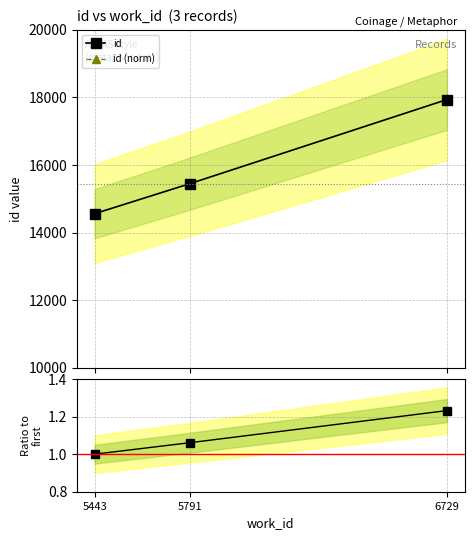

What is the value of the id point at the 1st from the left?

14558